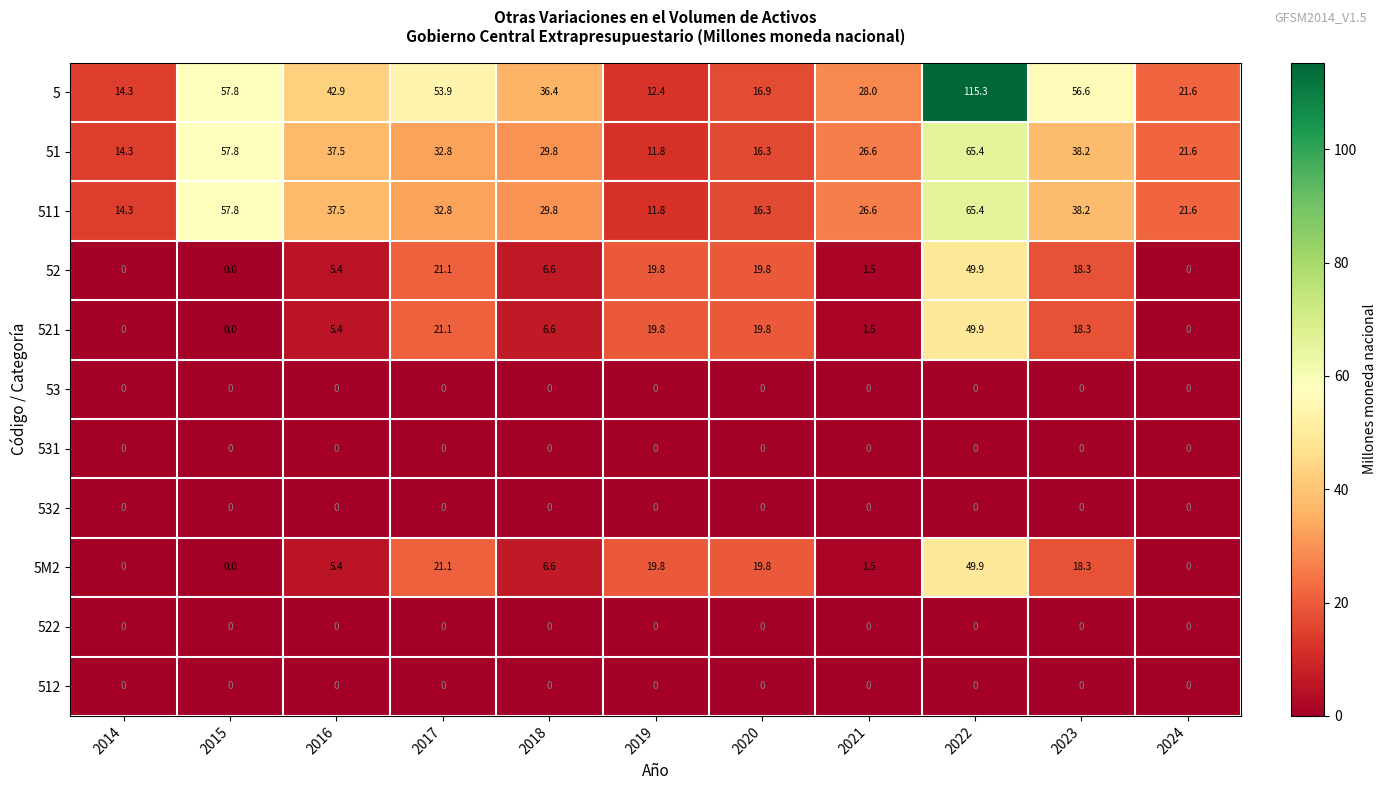

Where does the 51 series first go above 29?

2015